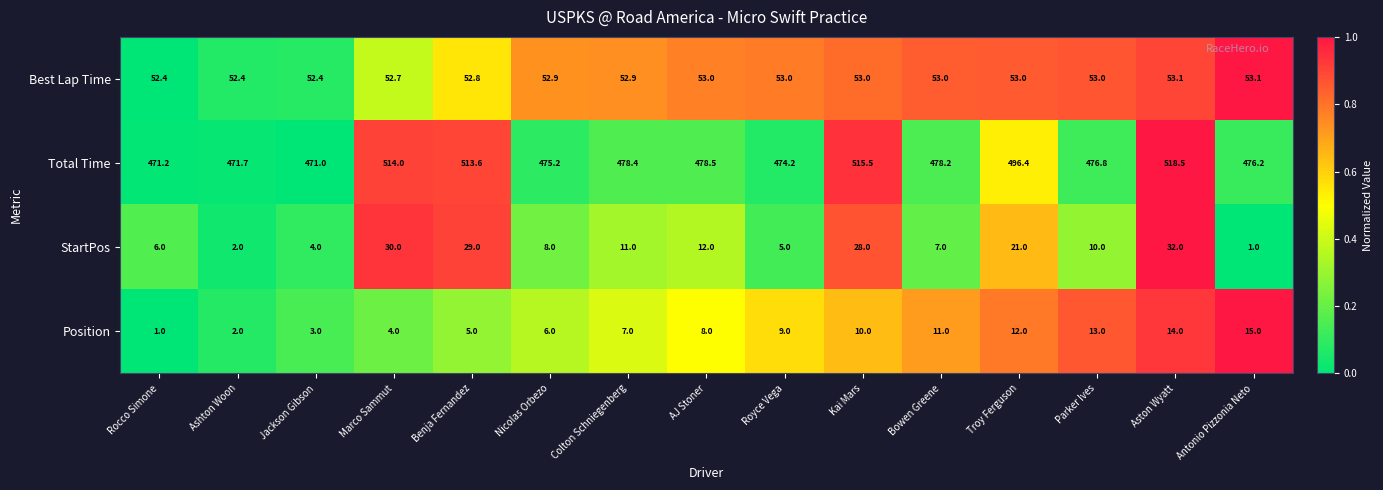

What is the difference between the maximum and minimum values in the StartPos series?

31.0